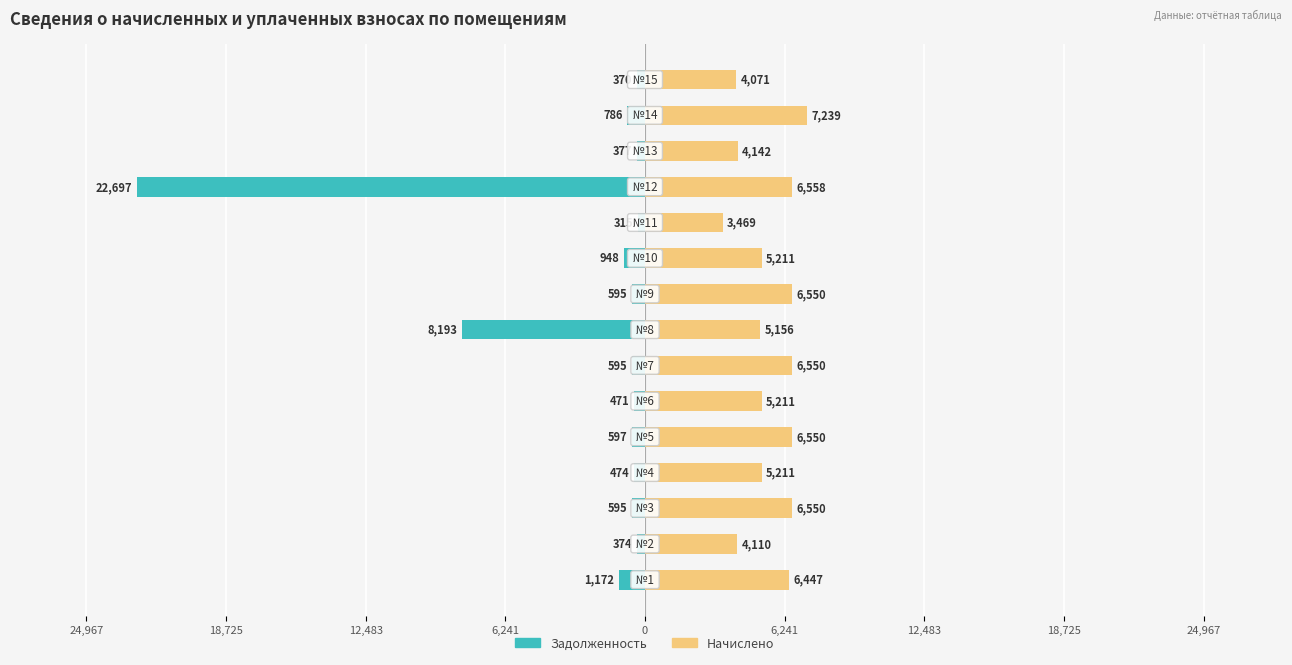

How many values in the Начислено series are below 5211?

5